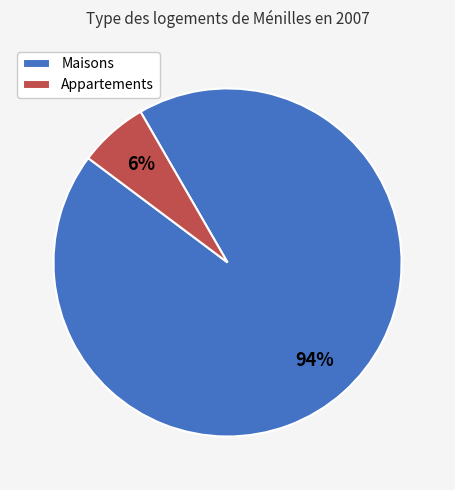

Is the sum of Maisons and Appartements greater than half?

Yes